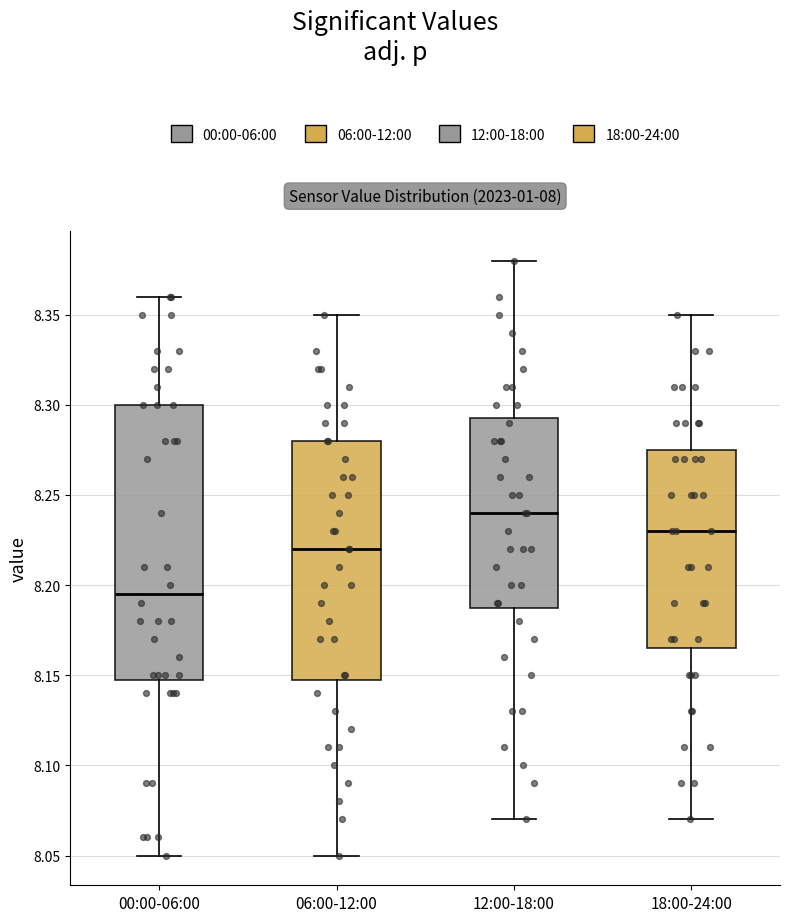

Where is the lower edge of the box for 06:00-12:00 on the y-axis? The values are not printed on the chart, so give them approximately, as read against the axis.

8.150